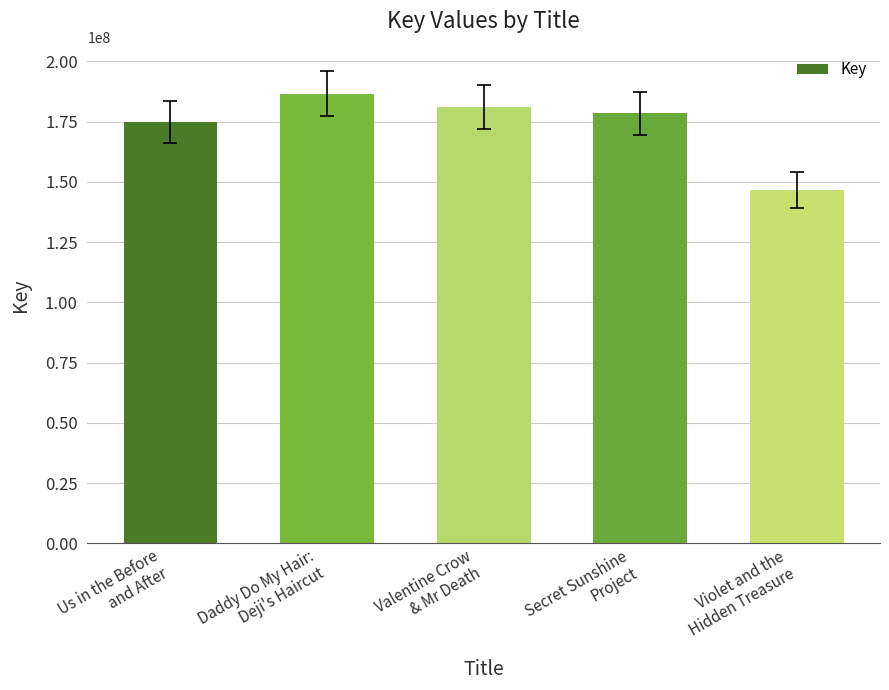

List the labels in order of value, smallest first.

Violet and the
Hidden Treasure, Us in the Before
and After, Secret Sunshine
Project, Valentine Crow
& Mr Death, Daddy Do My Hair:
Deji's Haircut